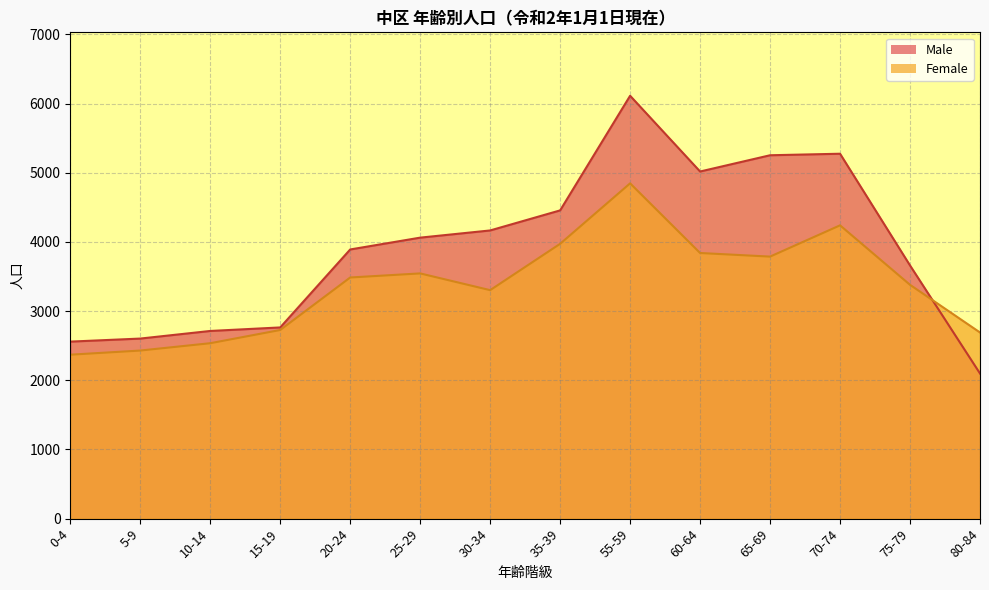

What is the average value of the Male series?

3902